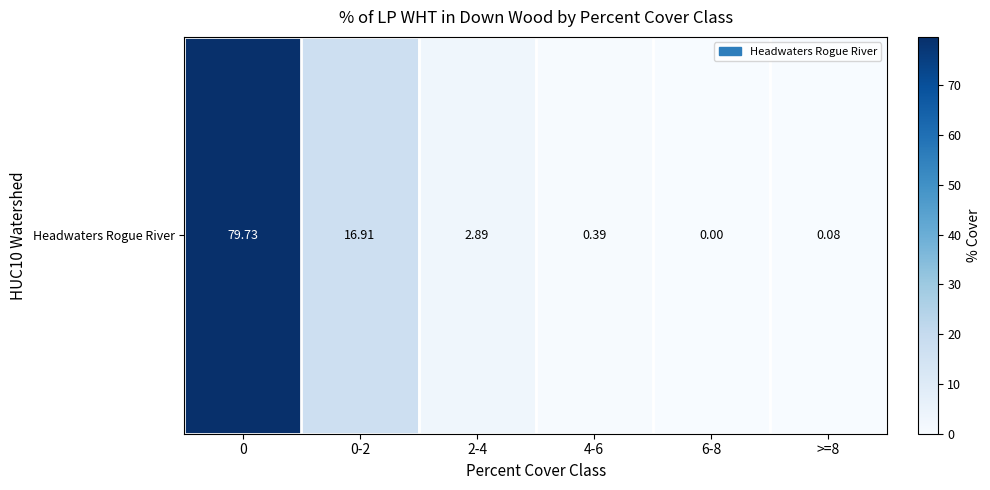

How many data points are less than 2?

3